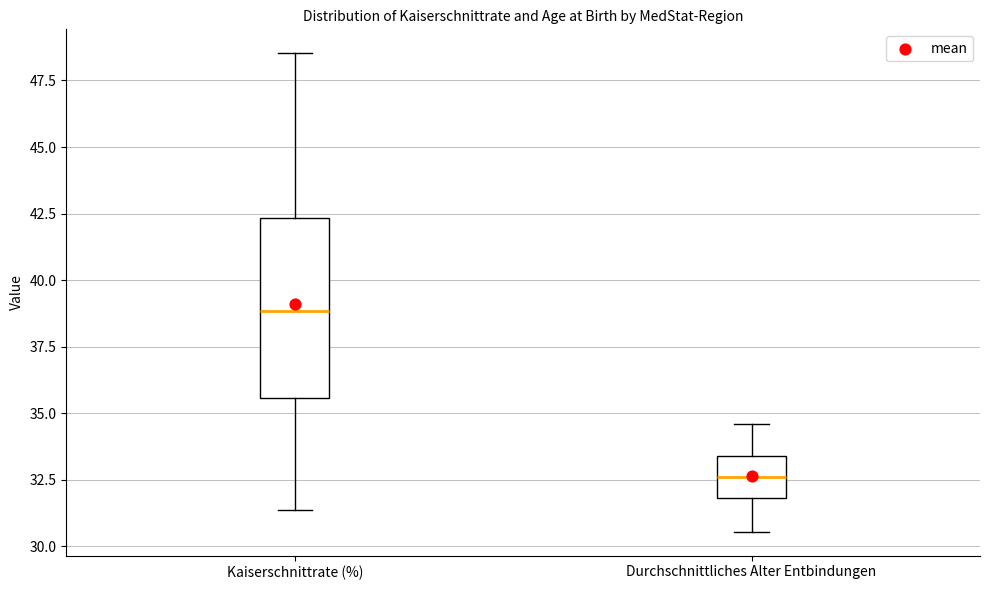

Reading left to right, transcribe this box plot: for each box, give where its median line is, the range the box spans, and where its two whiskers end, as read against the y-axis. The values are not printed on the chart, so give them approximately, as read against the axis.

Kaiserschnittrate (%): median 39.0, box 35.5 to 42.5, whiskers 31.5 to 48.5
Durchschnittliches Alter Entbindungen: median 32.5, box 32.0 to 33.5, whiskers 30.5 to 34.5